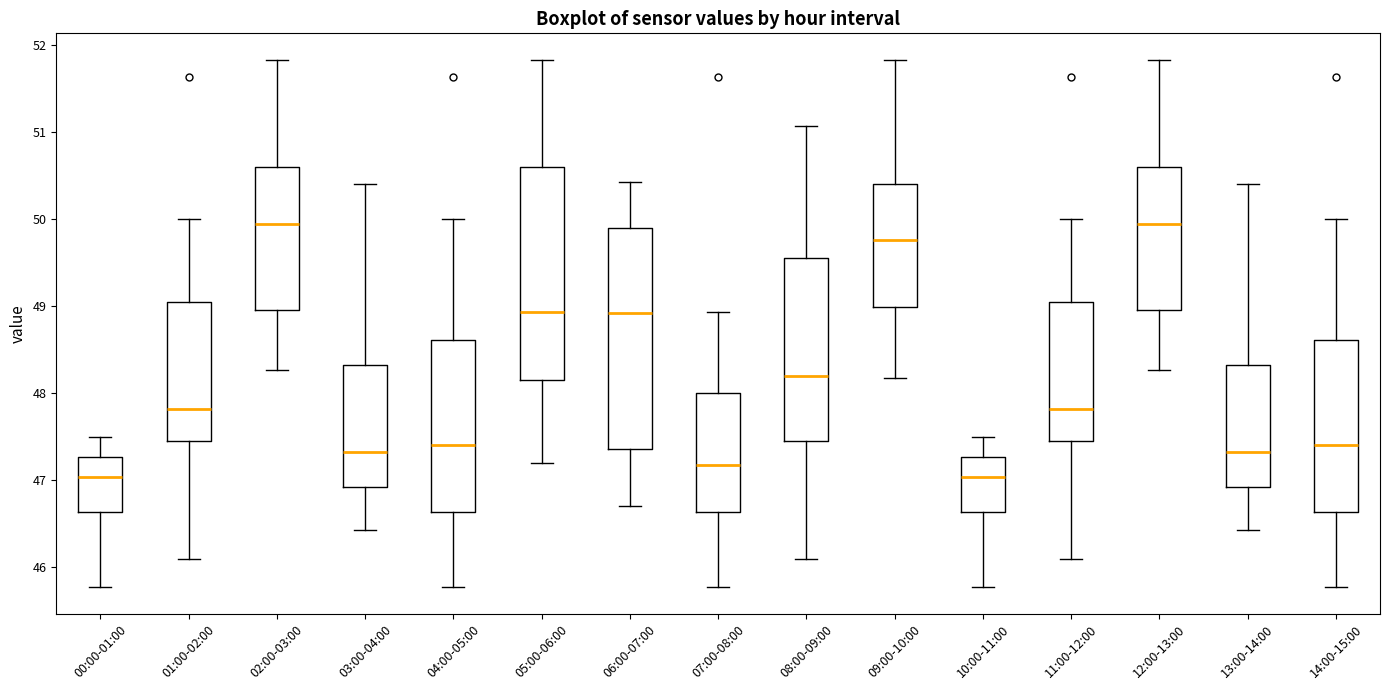

Reading left to right, read every box against the y-axis: the position of its median line, the range the box covers, and the ends of its whiskers. The values are not printed on the chart, so give them approximately, as read against the axis.

00:00-01:00: median 47.0, box 46.6 to 47.3, whiskers 45.8 to 47.5
01:00-02:00: median 47.8, box 47.4 to 49.0, whiskers 46.1 to 50.0
02:00-03:00: median 49.9, box 49.0 to 50.6, whiskers 48.3 to 51.8
03:00-04:00: median 47.3, box 46.9 to 48.3, whiskers 46.4 to 50.4
04:00-05:00: median 47.4, box 46.6 to 48.6, whiskers 45.8 to 50.0
05:00-06:00: median 48.9, box 48.2 to 50.6, whiskers 47.2 to 51.8
06:00-07:00: median 48.9, box 47.4 to 49.9, whiskers 46.7 to 50.4
07:00-08:00: median 47.2, box 46.6 to 48.0, whiskers 45.8 to 48.9
08:00-09:00: median 48.2, box 47.4 to 49.6, whiskers 46.1 to 51.1
09:00-10:00: median 49.8, box 49.0 to 50.4, whiskers 48.2 to 51.8
10:00-11:00: median 47.0, box 46.6 to 47.3, whiskers 45.8 to 47.5
11:00-12:00: median 47.8, box 47.4 to 49.0, whiskers 46.1 to 50.0
12:00-13:00: median 49.9, box 49.0 to 50.6, whiskers 48.3 to 51.8
13:00-14:00: median 47.3, box 46.9 to 48.3, whiskers 46.4 to 50.4
14:00-15:00: median 47.4, box 46.6 to 48.6, whiskers 45.8 to 50.0